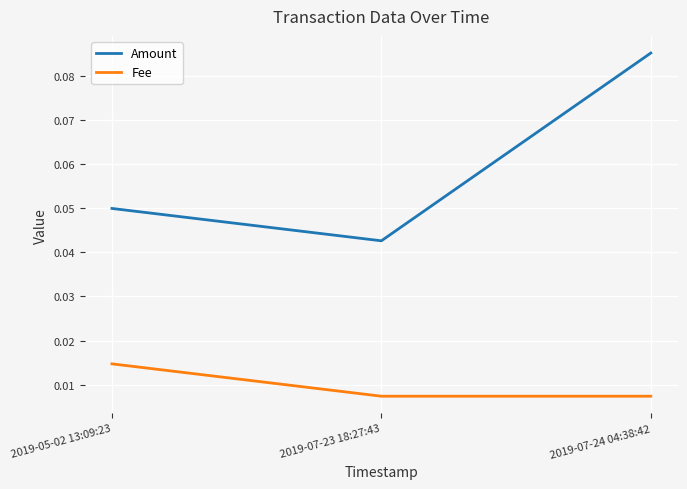

At which category is the sum across all series the highest?

2019-07-24 04:38:42